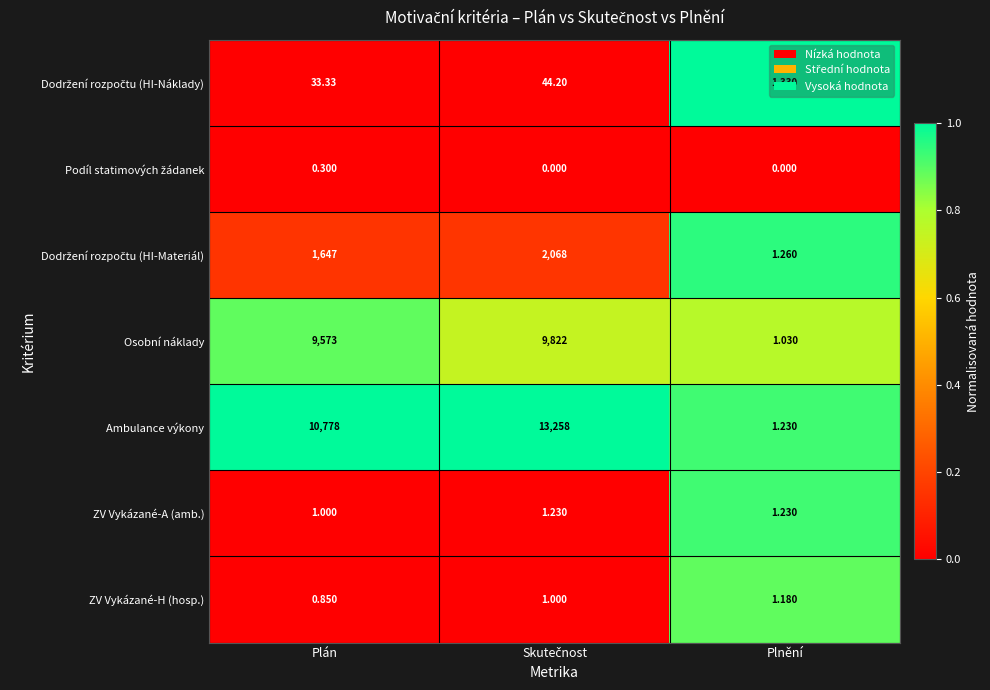

Which series has the largest total across all categories?

Ambulance výkony